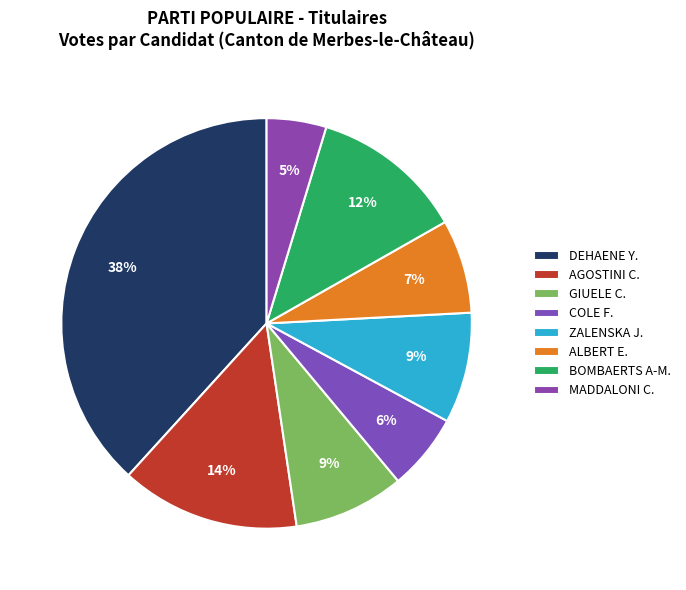

What is the largest slice in the pie chart?

DEHAENE Y.